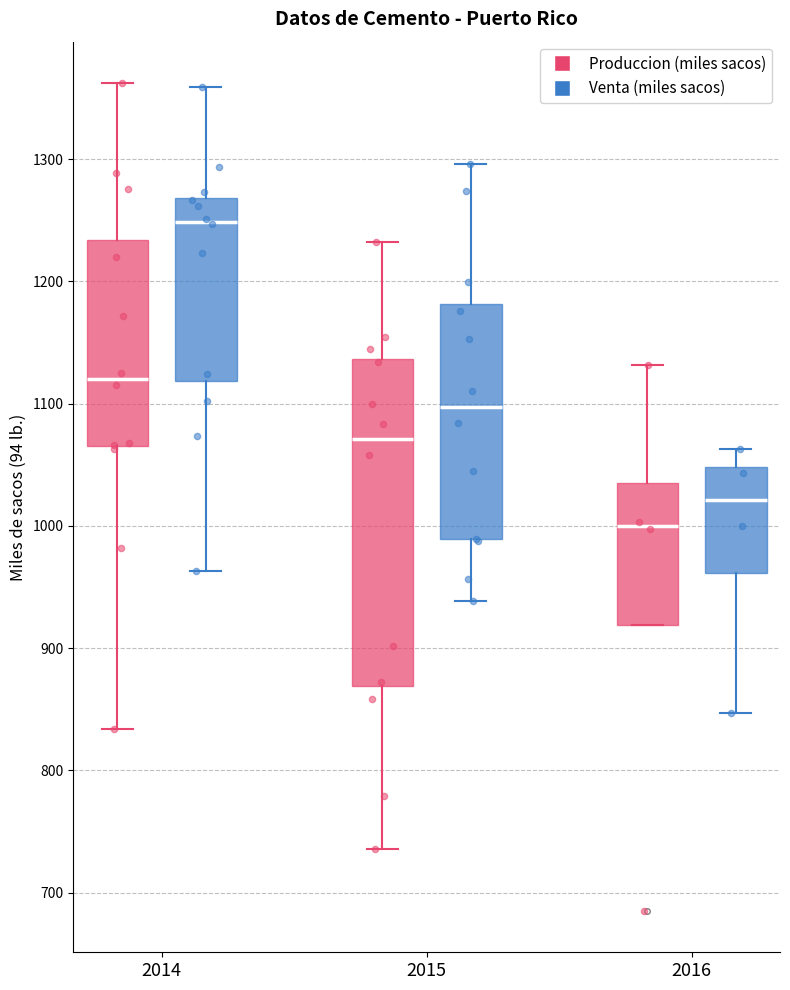

Reading left to right, transcribe this box plot: for each box, give where its median line is, the range the box spans, and where its two whiskers end, as read against the y-axis. The values are not printed on the chart, so give them approximately, as read against the axis.

2014 (Produccion (miles sacos)): median 1120, box 1070 to 1230, whiskers 830 to 1360
2014 (Venta (miles sacos)): median 1250, box 1120 to 1270, whiskers 960 to 1360
2015 (Produccion (miles sacos)): median 1070, box 870 to 1140, whiskers 740 to 1230
2015 (Venta (miles sacos)): median 1100, box 990 to 1180, whiskers 940 to 1300
2016 (Produccion (miles sacos)): median 1000, box 920 to 1040, whiskers 920 to 1130
2016 (Venta (miles sacos)): median 1020, box 960 to 1050, whiskers 850 to 1060